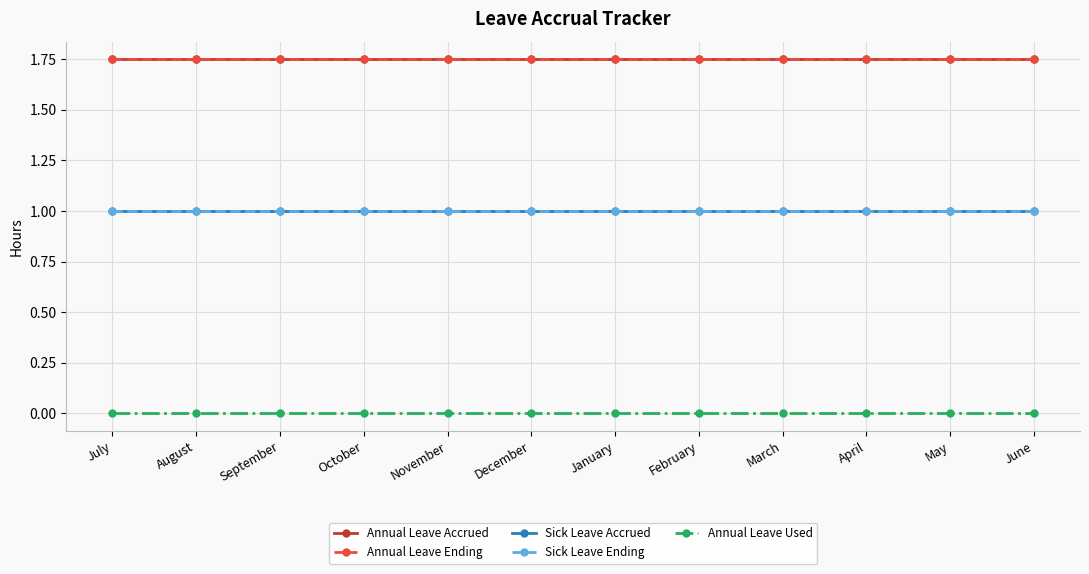

Is this an area chart (filled region under the line)?

No